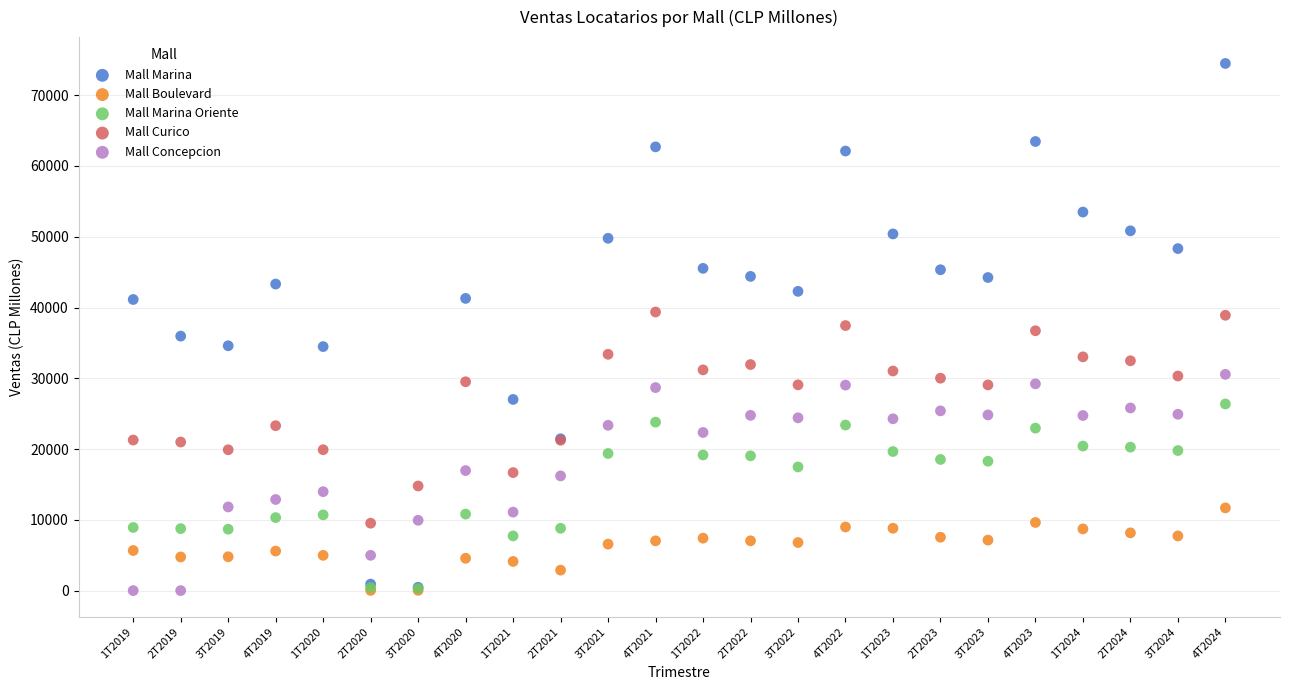

Which series reaches the maximum Y coordinate?

Mall Marina